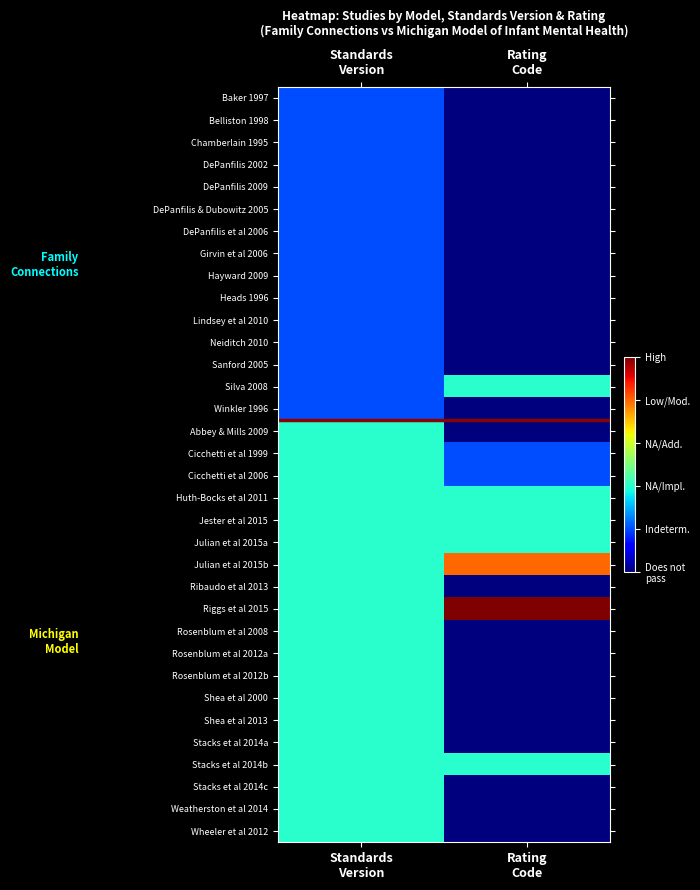

What is the total value across all series at Rating
Code?

21